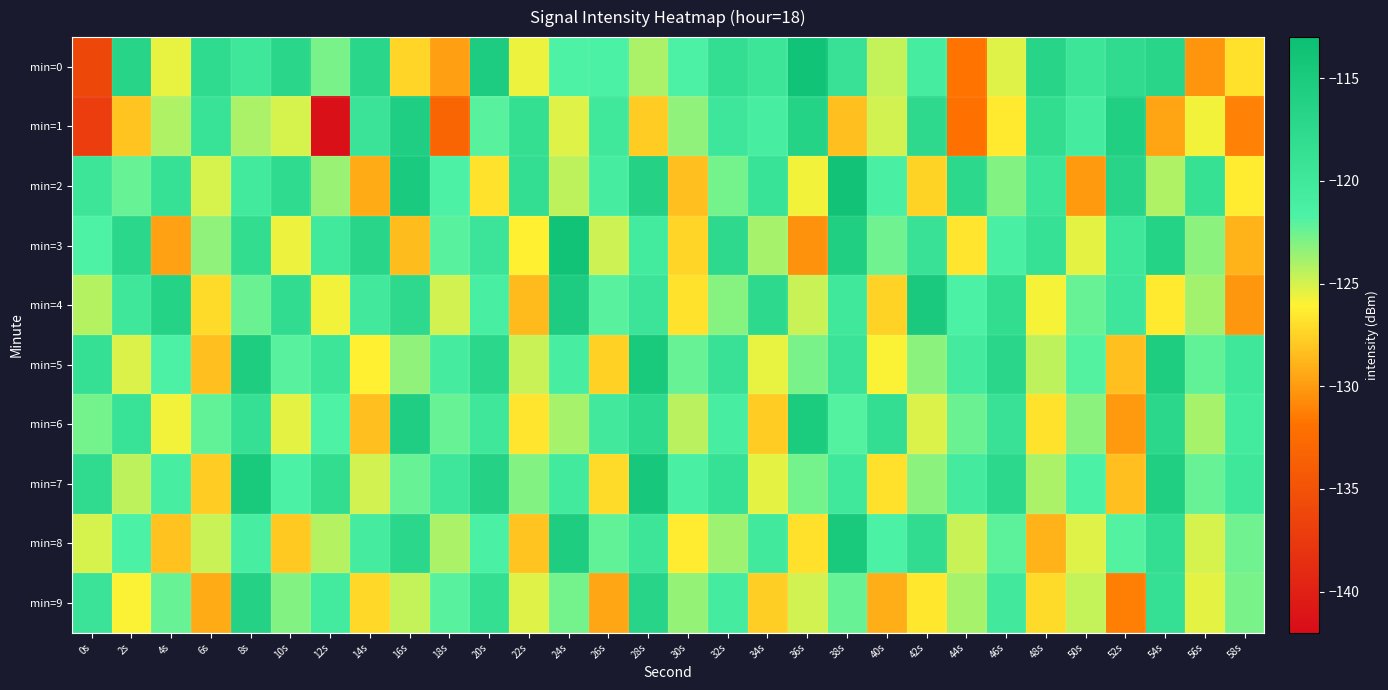

What is the difference between the highest and lowest values at 12s?

23.4